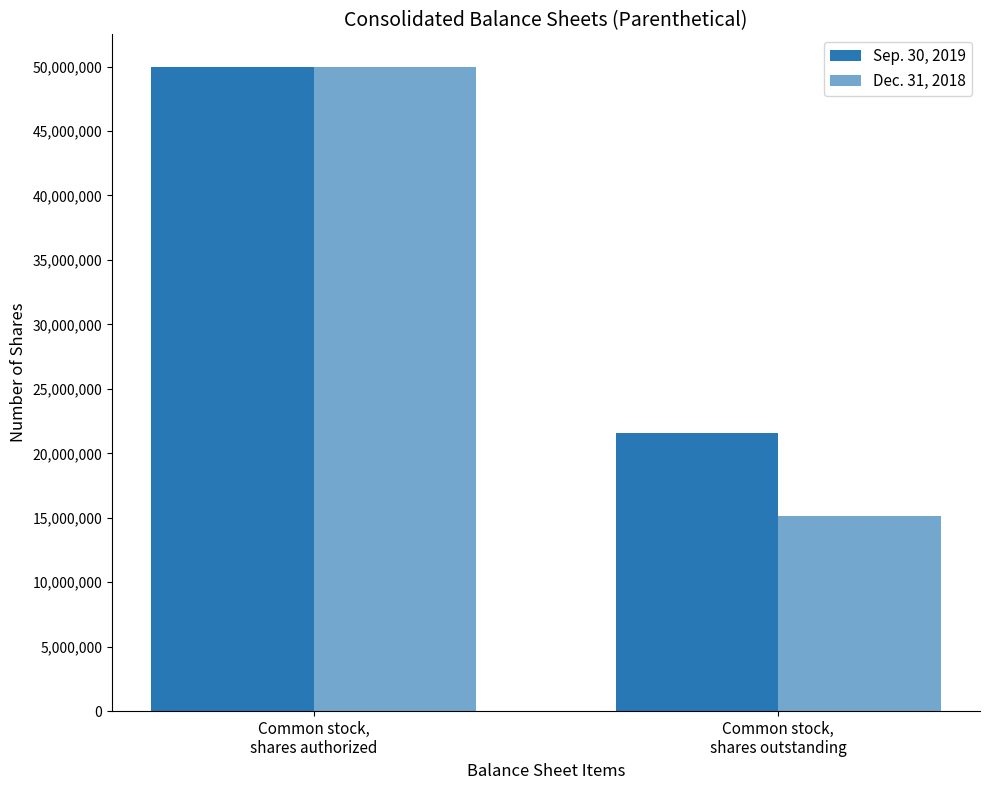

At which label does Sep. 30, 2019 reach its peak?

Common stock,
shares authorized